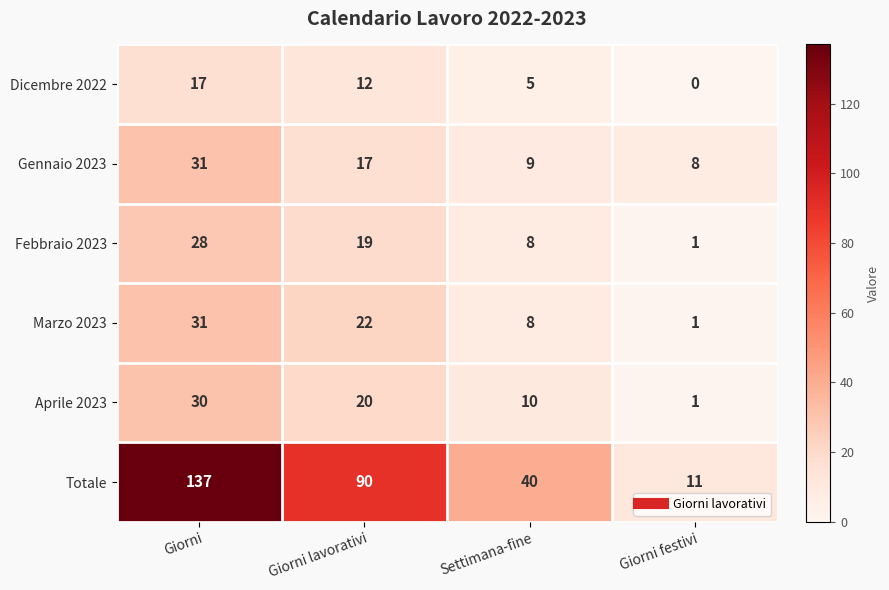

List the labels in order of Marzo 2023 value, smallest first.

Giorni festivi, Settimana-fine, Giorni lavorativi, Giorni